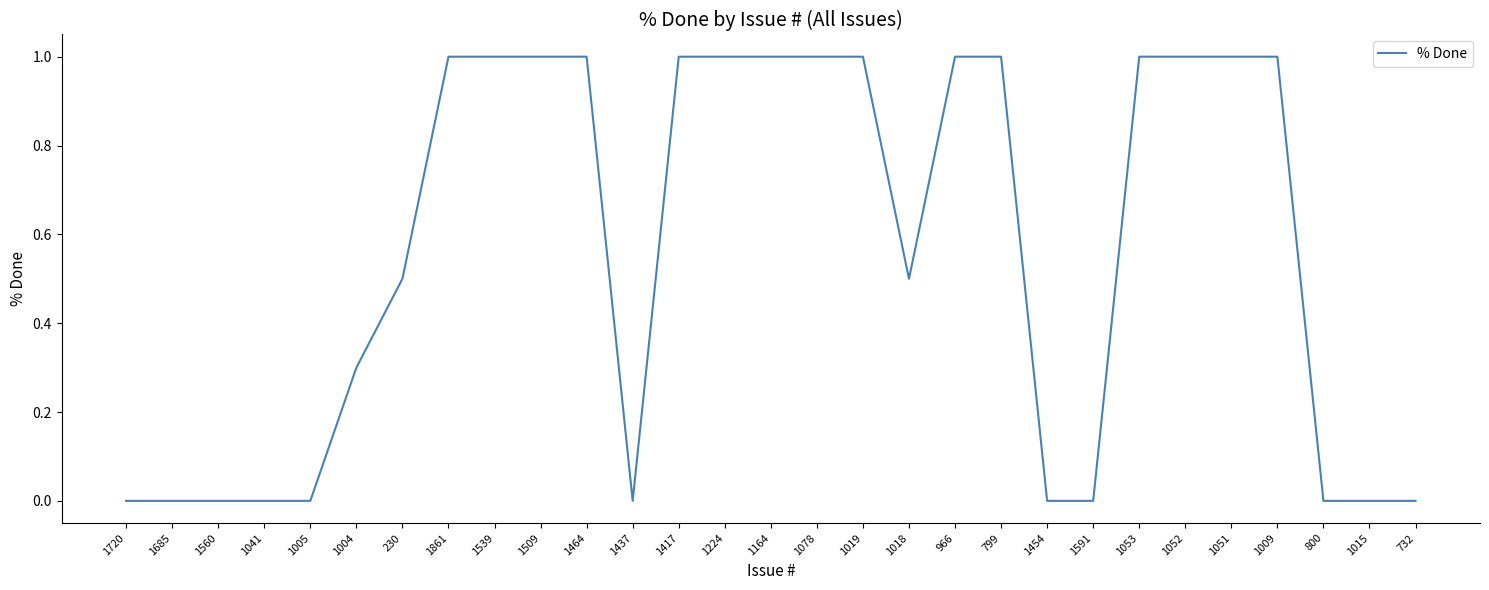

What is the maximum value shown in the chart?

1.0